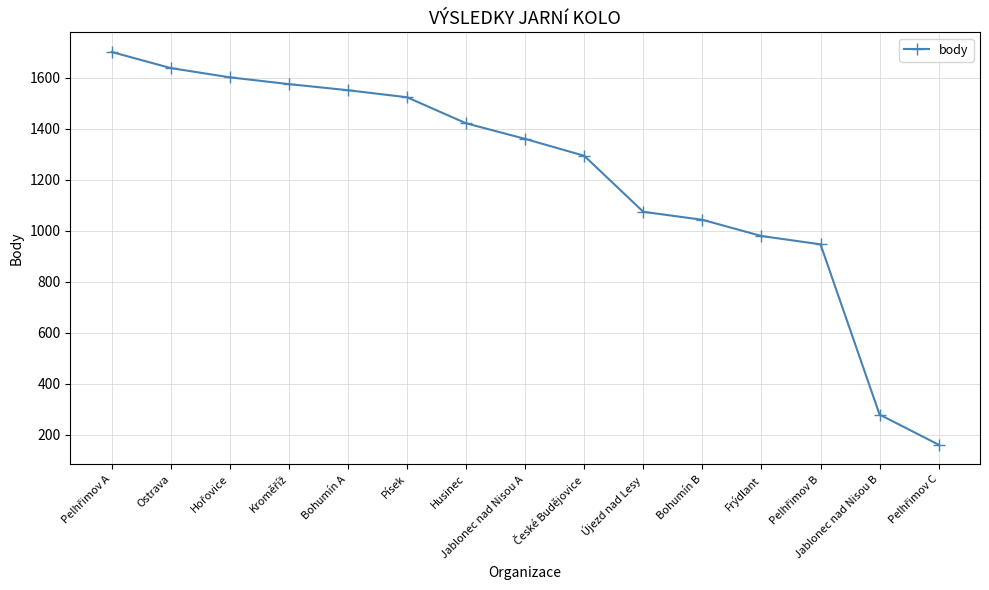

What is the smallest value displayed?

160.6